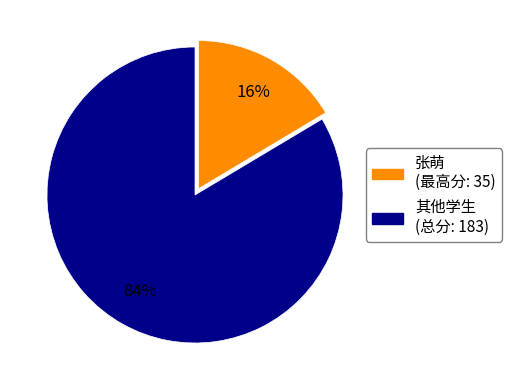

Is there a majority slice in this chart?

Yes